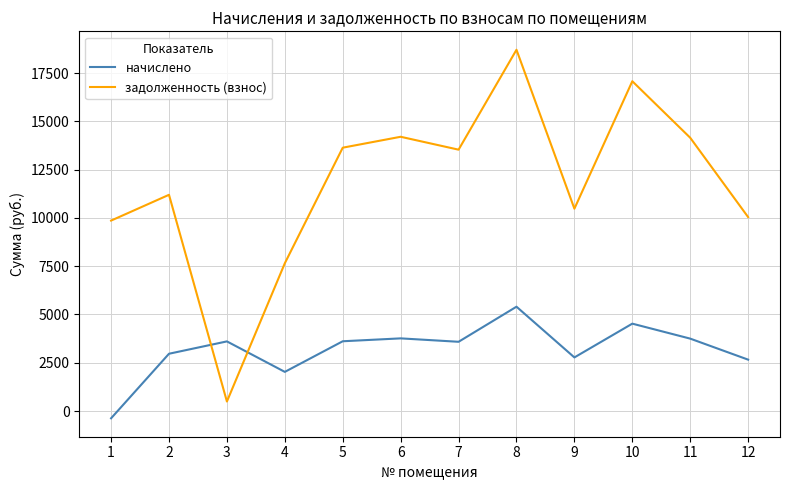

Which series changed the most between 5 and 10?

задолженность (взнос)